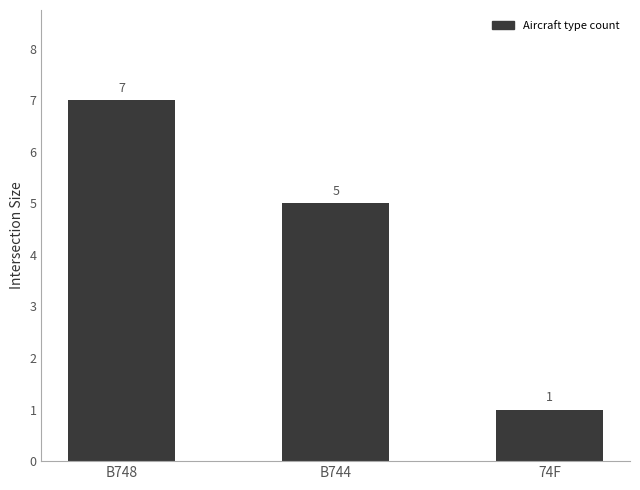

What is the value of the 2nd bar from the left?

5